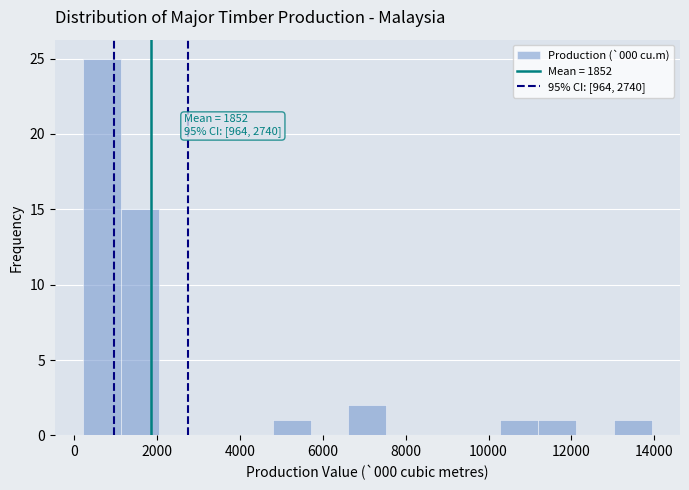

Which range on the x-axis has the tallest bar?

200 to 1200